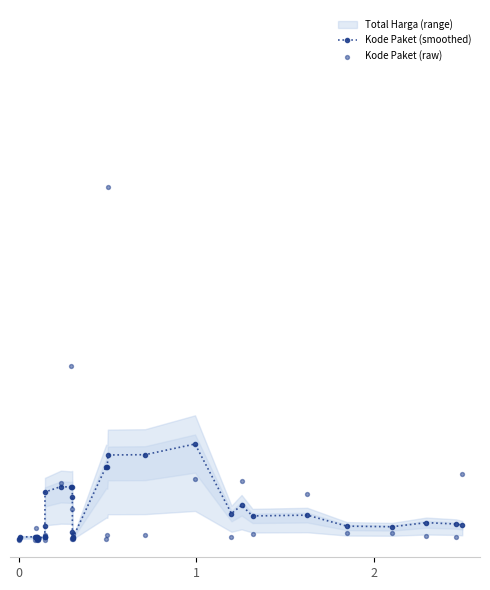

Is the value of Kode Paket (raw) at 22 greater than the value of Kode Paket (smoothed) at 15?

No